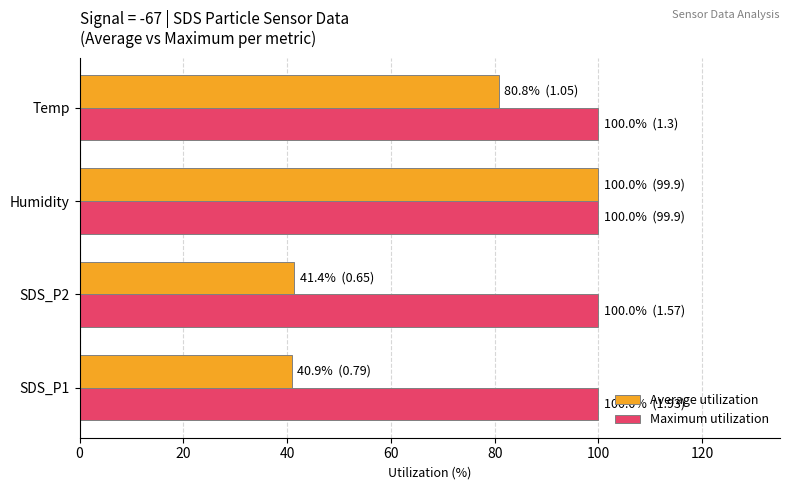

Rank the series by their average value, from highest to lowest.

Maximum utilization, Average utilization